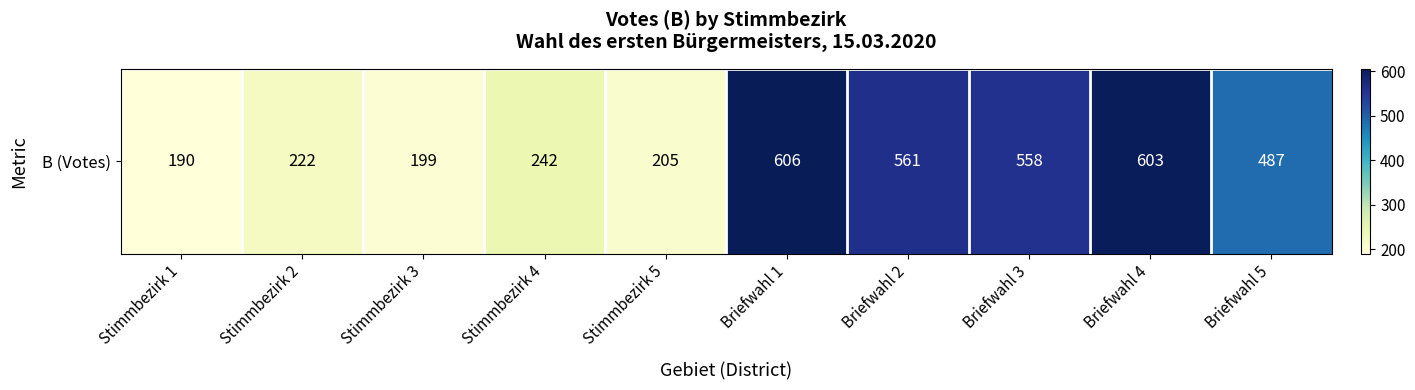

How many data points are above 487?

4